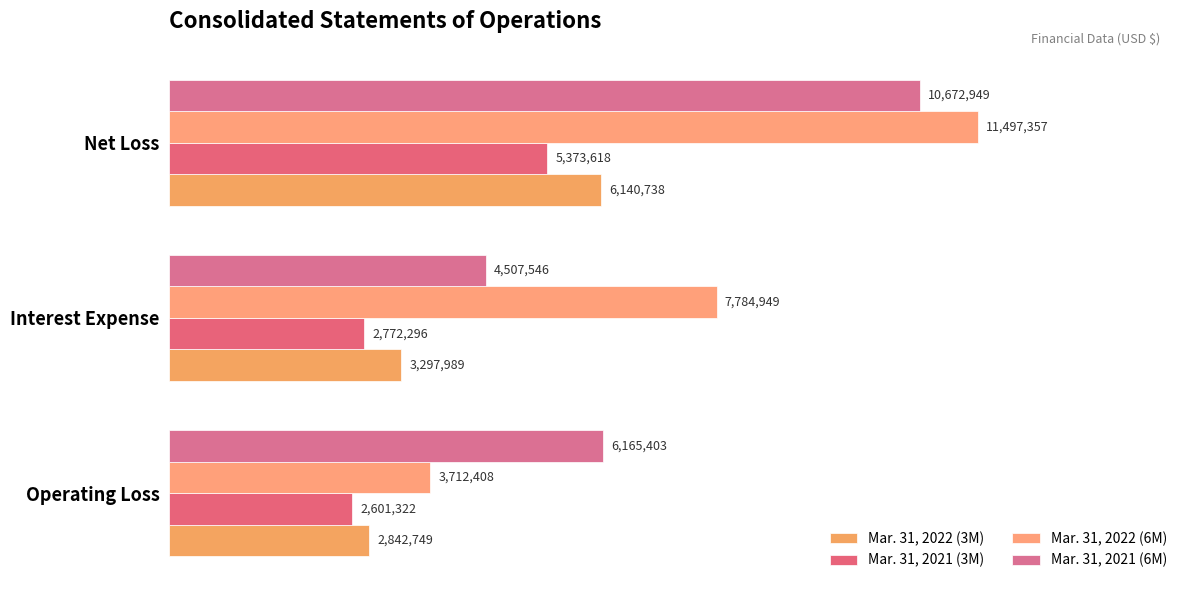

Reading left to right, transcribe all the data shown in this chart.

Mar. 31, 2022 (3M): 2842749	3297989	6140738
Mar. 31, 2021 (3M): 2601322	2772296	5373618
Mar. 31, 2022 (6M): 3712408	7784949	11497357
Mar. 31, 2021 (6M): 6165403	4507546	10672949